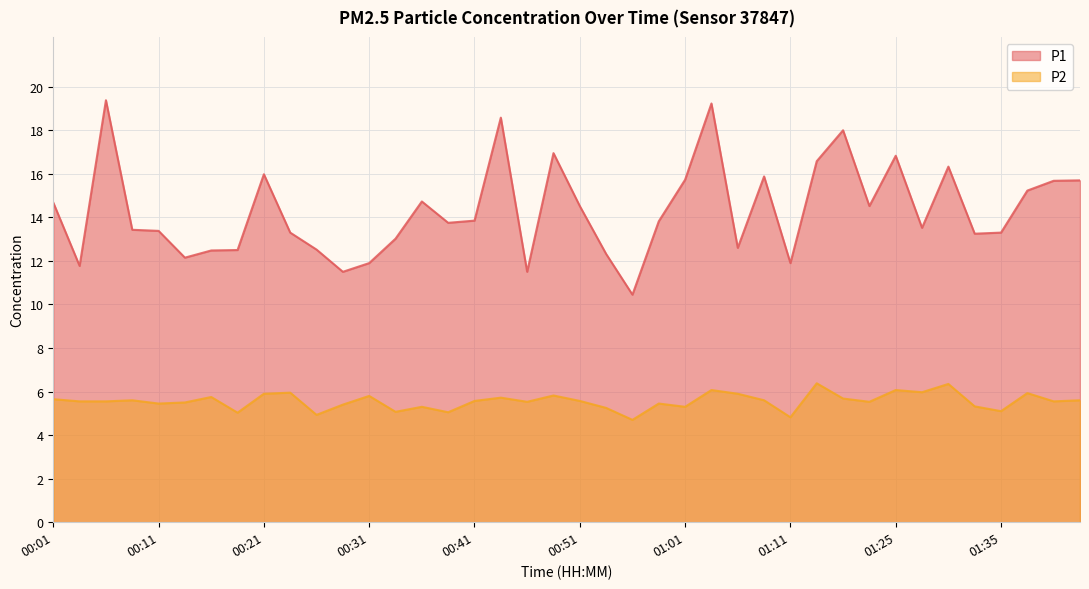

What is the difference between the maximum and second lowest values in the P1 series?

7.9